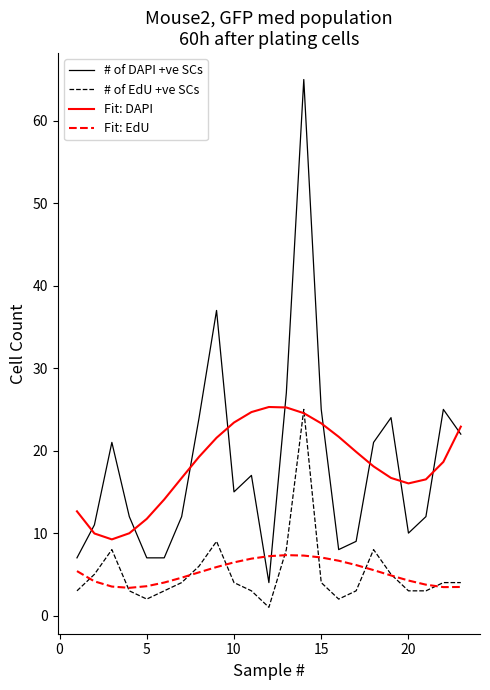

In Fit: EdU, how many points are higher than both neighbors (excluding endpoints)?

1